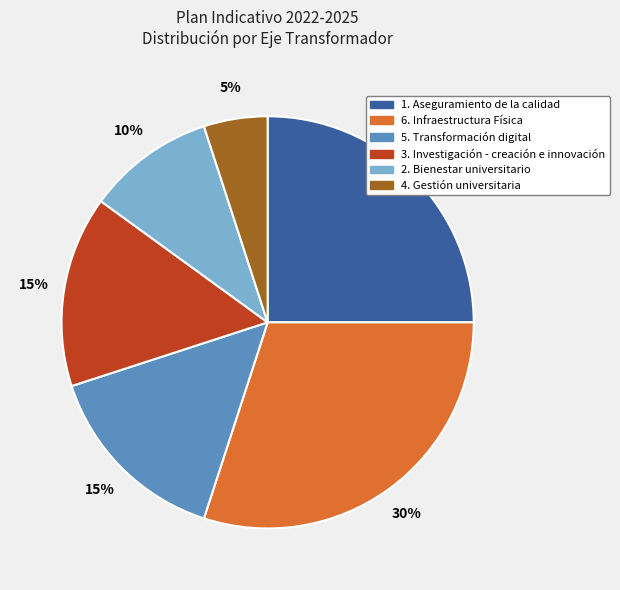

Which slice is the largest?

6. Infraestructura Física